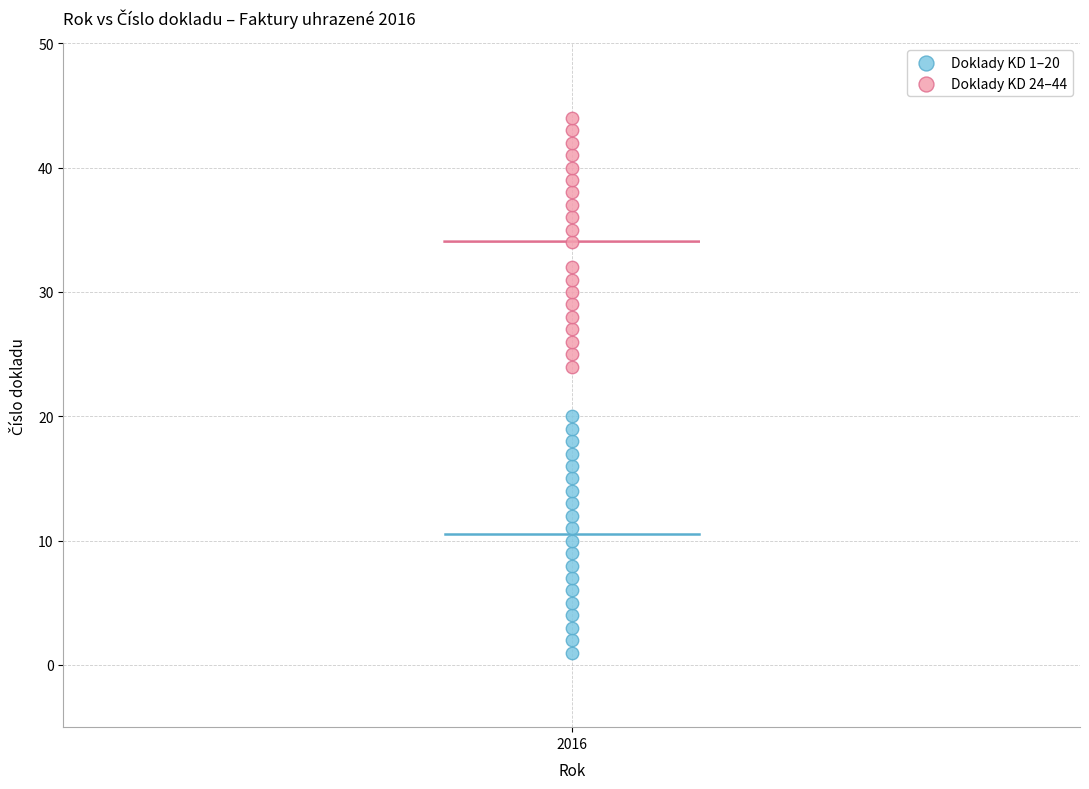

Which series reaches the maximum Y coordinate?

Doklady KD 24–44